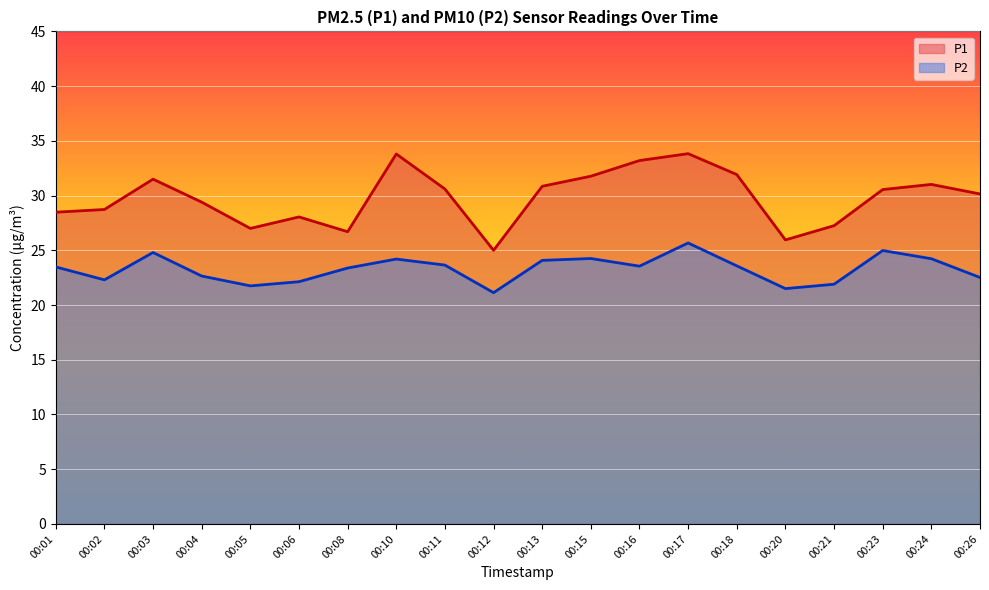

How many data points does each series have?

20